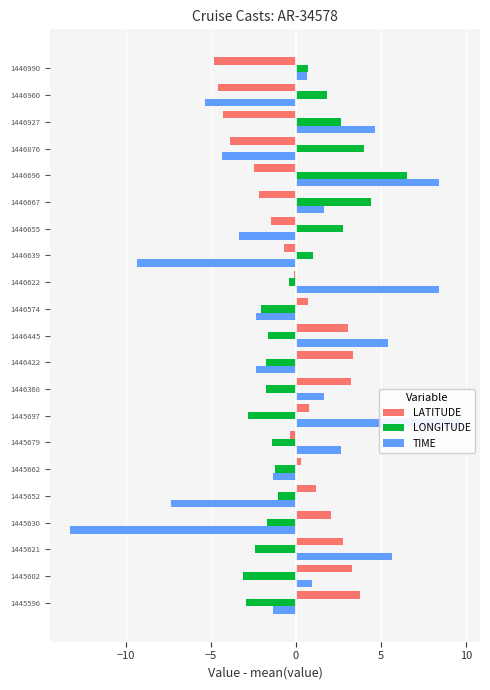

What is the sum of the TIME values at 1446990 and 1445652?

-6.6